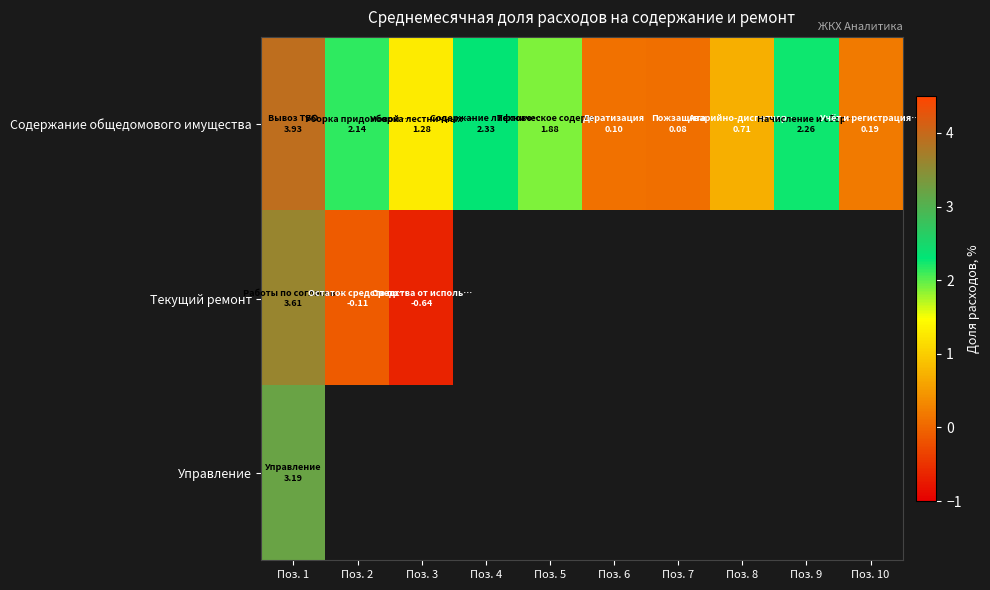

The value of Управление at Поз. 1 is 1.0. True or false?

False